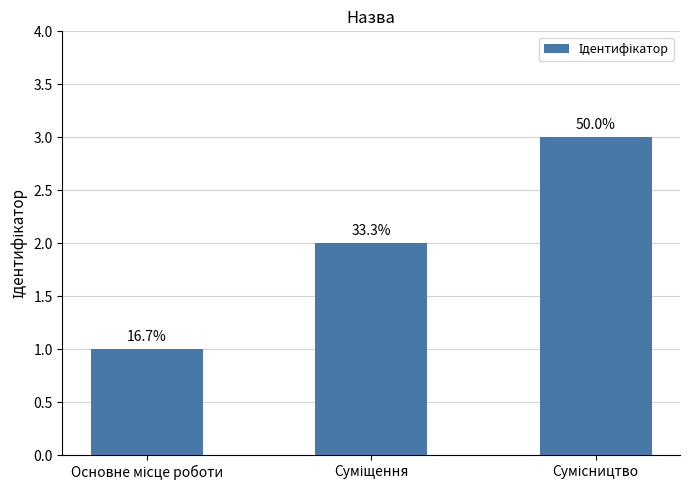

How many bars are there in total?

3